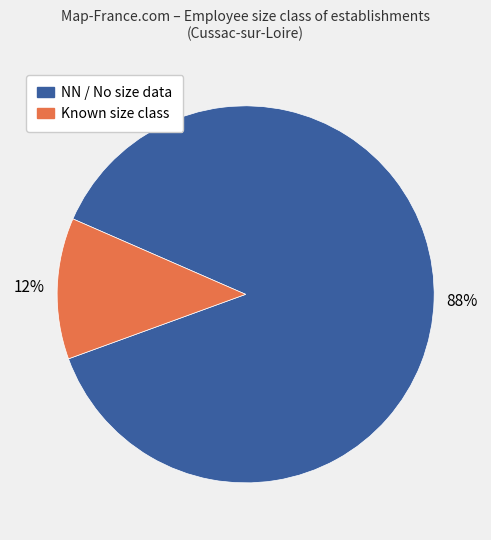

How many slices are in this pie chart?

2